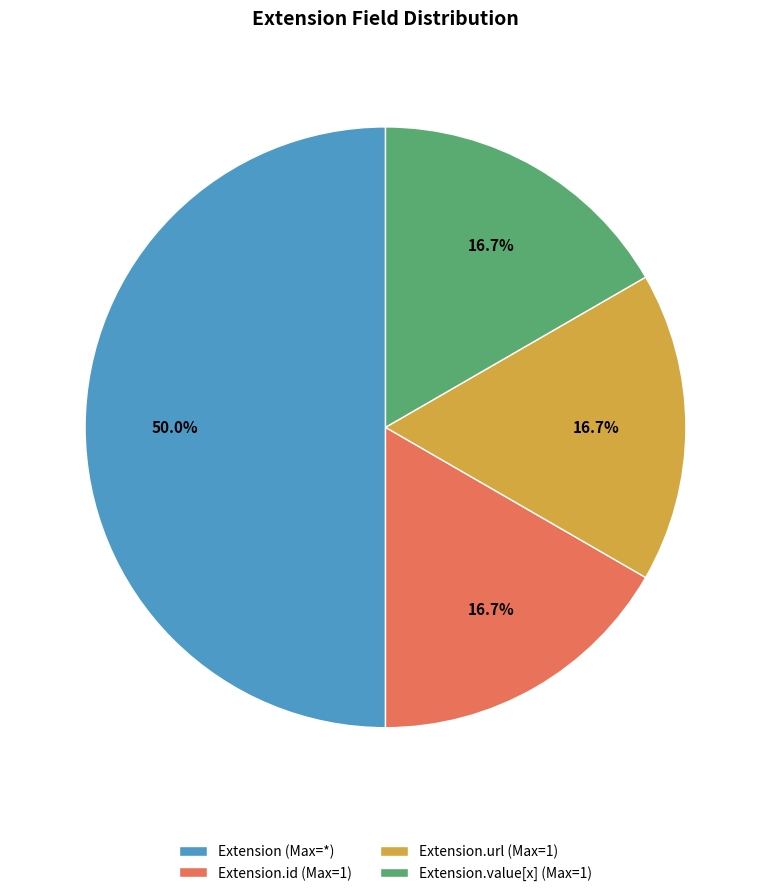

Does Extension.value[x] (Max=1) account for over 50% of the chart?

No